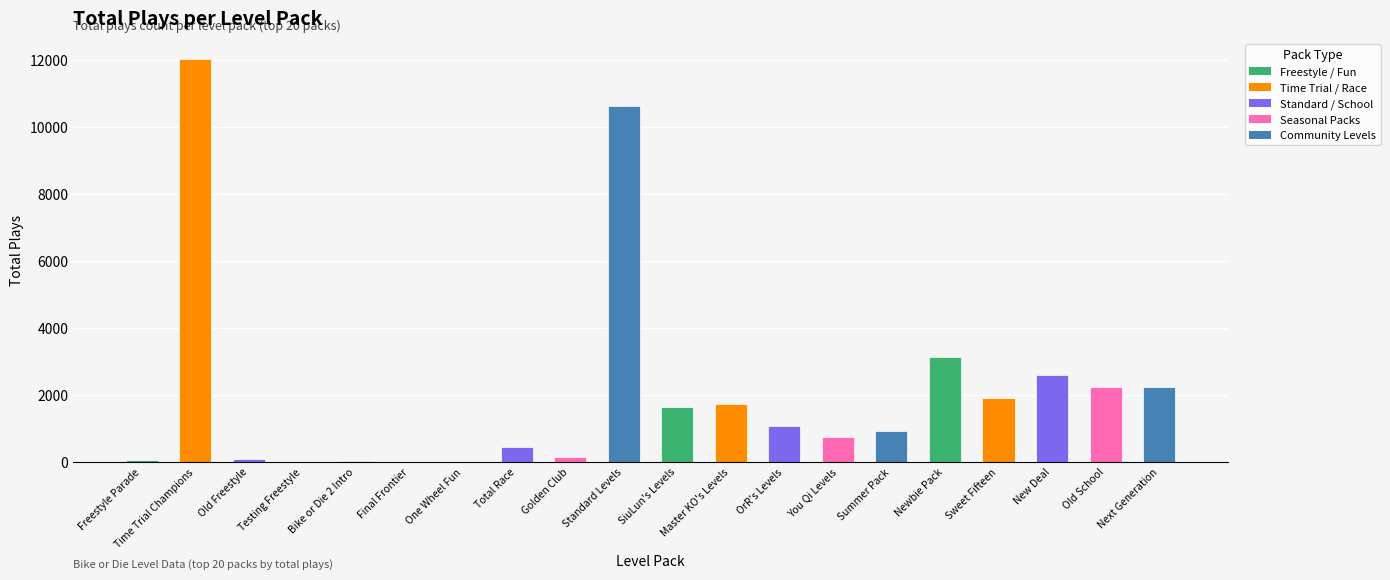

Is it true that the value at Sweet Fifteen is 3102?

False